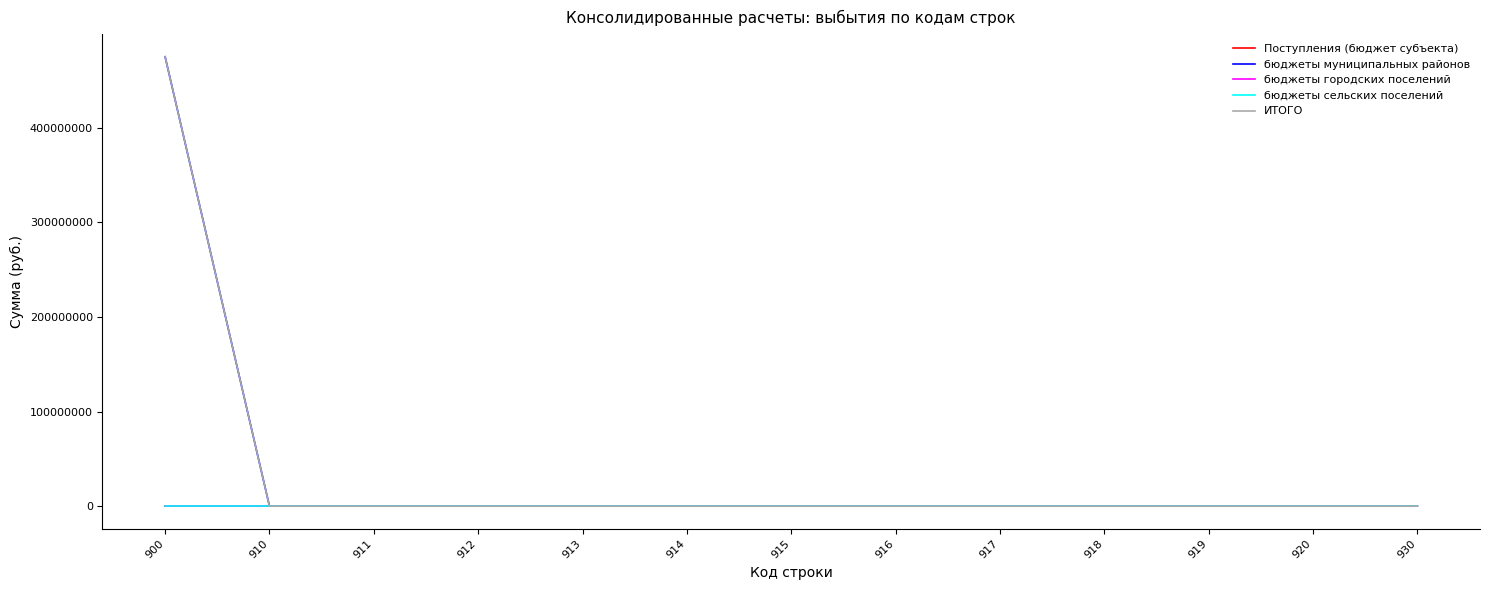

True or false: бюджеты муниципальных районов and бюджеты городских поселений cross at least once.

False